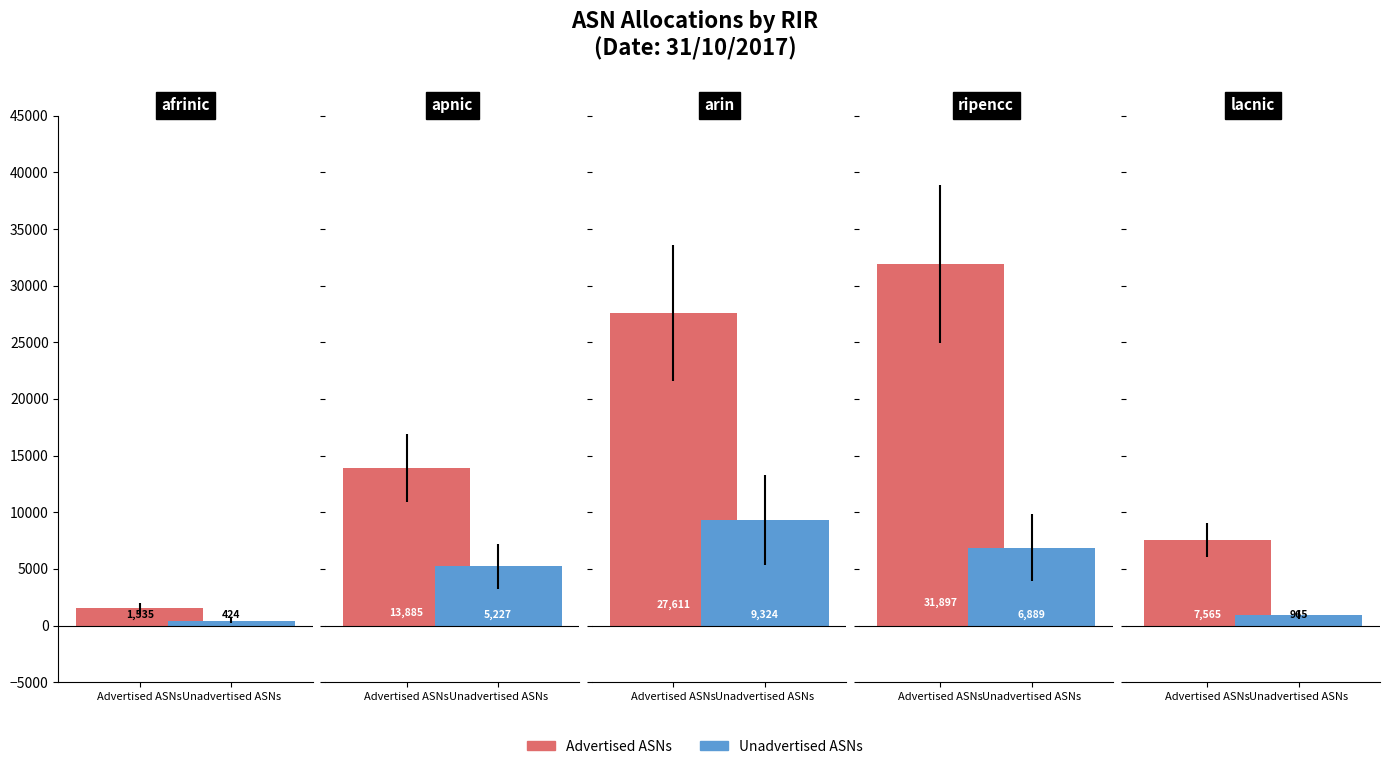

What is the average value of the Advertised ASNs series?

16499